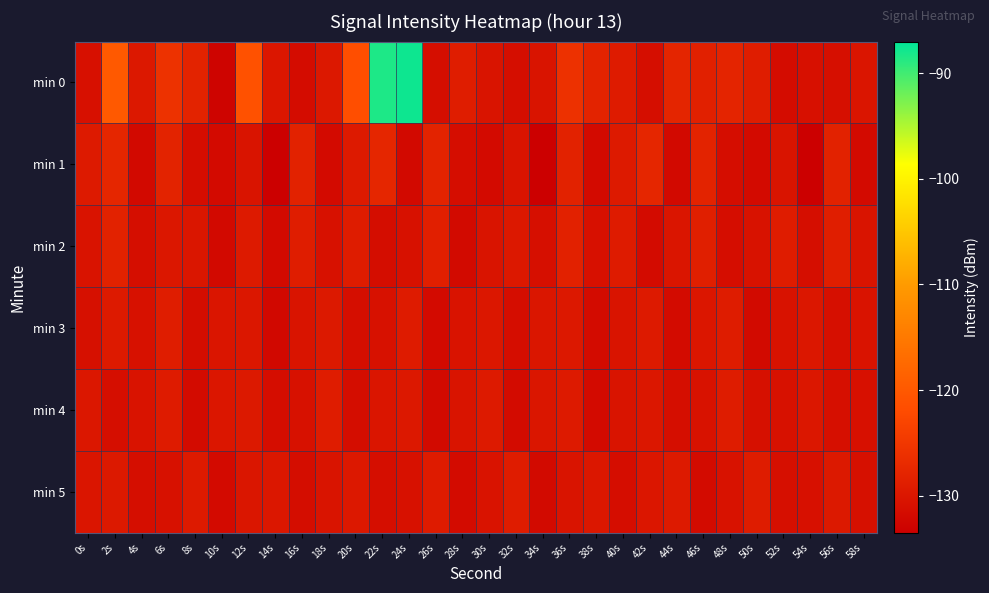

Reading right to left, extract all data points from this chart.

min 0: 58s=-130.2	56s=-131.1	54s=-130.9	52s=-131.6	50s=-129.0	48s=-127.9	46s=-128.4	44s=-127.8	42s=-131.2	40s=-129.3	38s=-128.1	36s=-125.9	34s=-130.4	32s=-131.3	30s=-130.2	28s=-129.0	26s=-131.2	24s=-87.7	22s=-88.4	20s=-121.6	18s=-129.8	16s=-131.5	14s=-130.0	12s=-121.1	10s=-132.8	8s=-128.1	6s=-125.8	4s=-129.7	2s=-119.9	0s=-130.9
min 1: 58s=-131.8	56s=-128.2	54s=-133.4	52s=-130.4	50s=-131.9	48s=-131.4	46s=-128.0	44s=-132.0	42s=-127.6	40s=-129.4	38s=-131.8	36s=-128.2	34s=-133.4	32s=-130.4	30s=-131.9	28s=-131.4	26s=-128.0	24s=-132.0	22s=-127.6	20s=-129.4	18s=-131.8	16s=-128.2	14s=-133.4	12s=-130.4	10s=-131.9	8s=-131.4	6s=-128.0	4s=-132.0	2s=-127.6	0s=-129.4
min 2: 58s=-130.4	56s=-128.8	54s=-131.3	52s=-129.1	50s=-130.6	48s=-131.4	46s=-128.7	44s=-130.2	42s=-131.6	40s=-129.3	38s=-130.9	36s=-128.4	34s=-131.1	32s=-129.7	30s=-130.3	28s=-131.9	26s=-128.6	24s=-130.8	22s=-131.5	20s=-129.2	18s=-130.7	16s=-128.9	14s=-131.8	12s=-129.5	10s=-132.0	8s=-130.1	6s=-129.8	4s=-131.2	2s=-128.3	0s=-130.5
min 3: 58s=-130.5	56s=-131.1	54s=-129.8	52s=-130.6	50s=-131.9	48s=-129.2	46s=-130.0	44s=-131.7	42s=-129.4	40s=-130.3	38s=-131.6	36s=-129.7	34s=-130.1	32s=-131.4	30s=-129.9	28s=-130.5	26s=-131.8	24s=-129.3	22s=-130.7	20s=-131.2	18s=-129.6	16s=-130.4	14s=-132.1	12s=-129.8	10s=-130.2	8s=-131.5	6s=-128.9	4s=-130.8	2s=-129.5	0s=-131.0
min 4: 58s=-130.9	56s=-131.1	54s=-129.8	52s=-130.7	50s=-131.0	48s=-129.2	46s=-130.6	44s=-131.3	42s=-129.9	40s=-130.4	38s=-131.8	36s=-129.4	34s=-130.1	32s=-131.6	30s=-129.5	28s=-130.3	26s=-131.9	24s=-129.7	22s=-130.2	20s=-131.5	18s=-129.1	16s=-130.8	14s=-131.4	12s=-129.6	10s=-130.0	8s=-131.7	6s=-129.3	4s=-130.5	2s=-131.2	0s=-129.8
min 5: 58s=-131.0	56s=-129.6	54s=-130.9	52s=-131.1	50s=-129.2	48s=-130.6	46s=-131.7	44s=-129.5	42s=-130.0	40s=-131.4	38s=-129.8	36s=-130.3	34s=-131.9	32s=-129.1	30s=-130.5	28s=-131.6	26s=-129.3	24s=-130.8	22s=-131.2	20s=-129.7	18s=-130.4	16s=-131.5	14s=-129.9	12s=-130.1	10s=-131.8	8s=-129.4	6s=-130.7	4s=-131.3	2s=-129.6	0s=-130.2